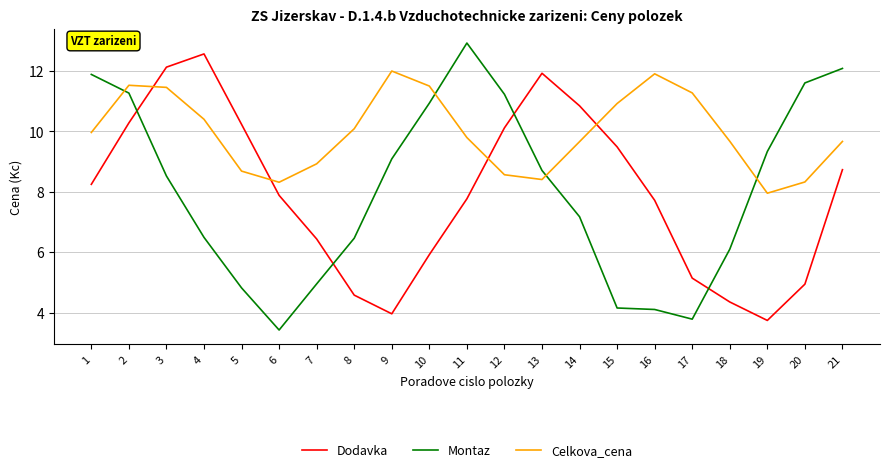

Is it true that Dodavka equals 3.8 at 10?

False